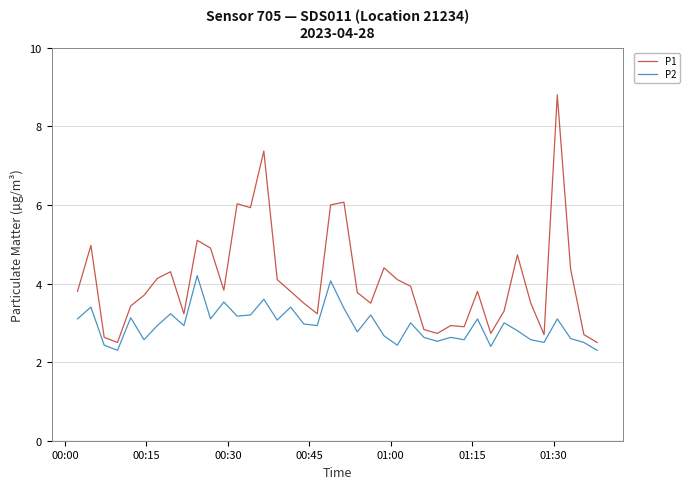

Which series has the largest range (max minus min)?

P1